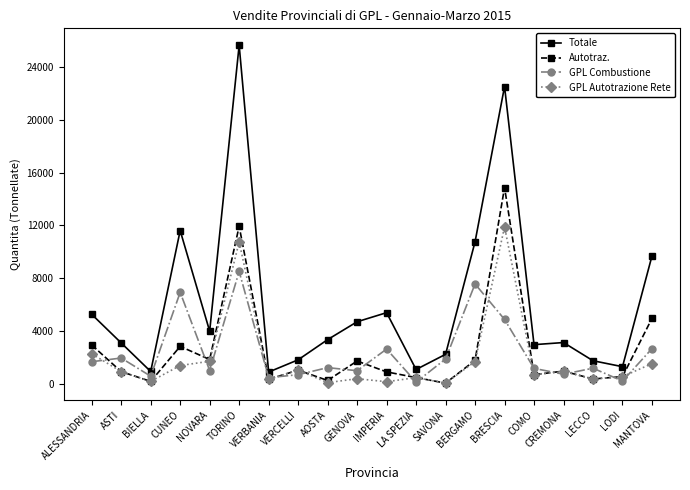

What is the spread (max minus min) of values at LODI?

1088